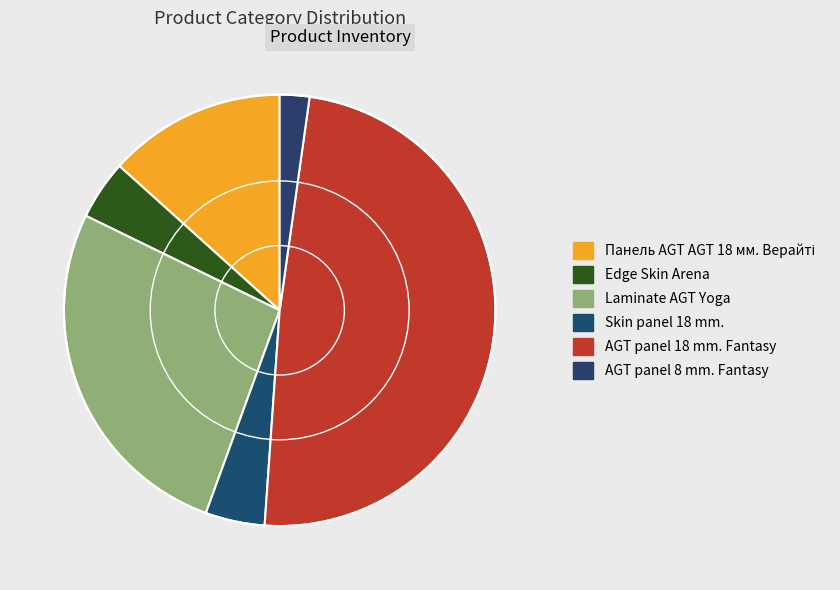

How many slices are in this pie chart?

6